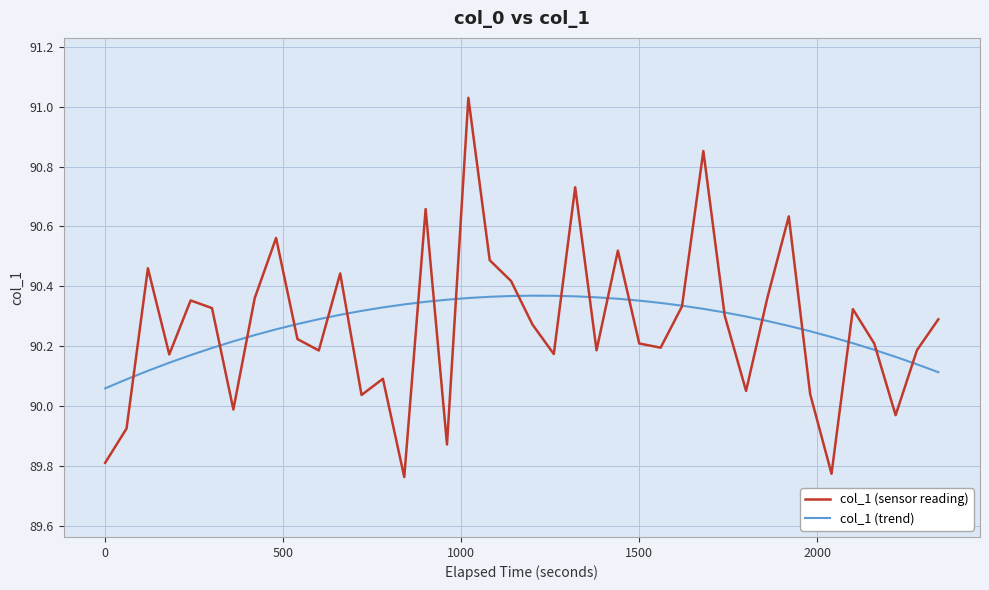

List the series in order of their peak value, lowest first.

col_1 (trend), col_1 (sensor reading)